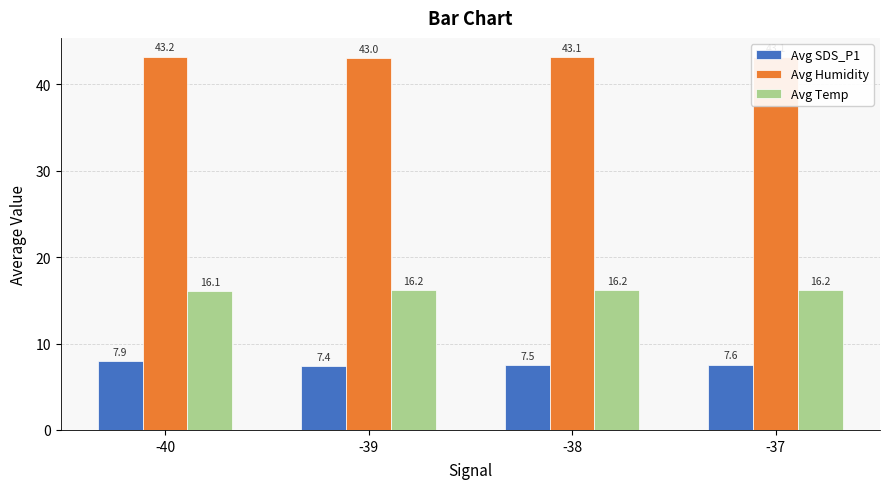

What is the value of the Avg Humidity bar at the 3rd from the left?

43.1